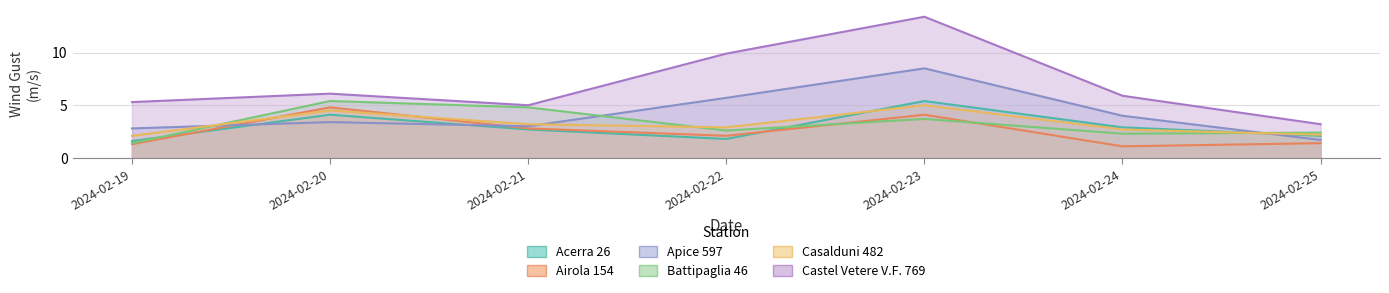

Is the value of Acerra 26 at 2024-02-19 greater than the value of Casalduni 482 at 2024-02-24?

No